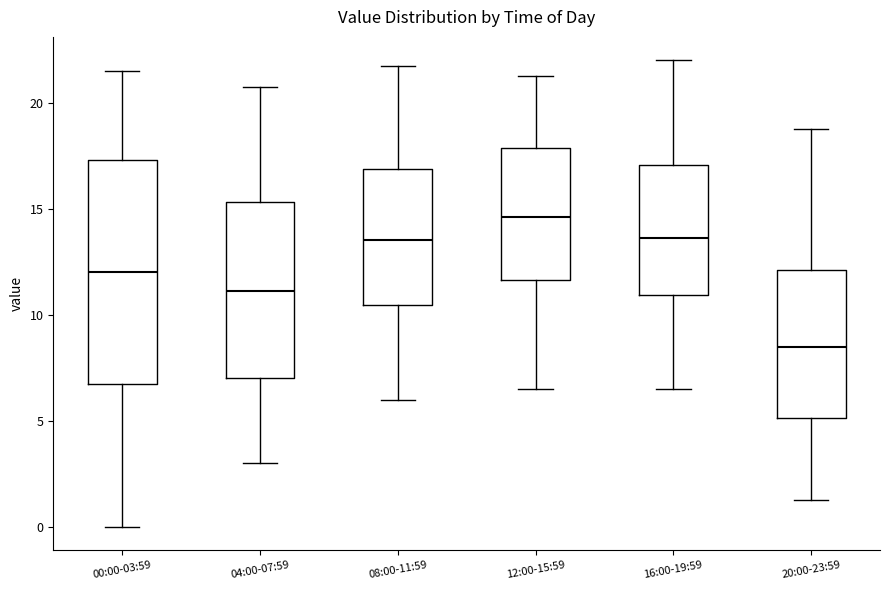

Reading left to right, transcribe this box plot: for each box, give where its median line is, the range the box spans, and where its two whiskers end, as read against the y-axis. The values are not printed on the chart, so give them approximately, as read against the axis.

00:00-03:59: median 12.0, box 7.0 to 17.5, whiskers 0.0 to 21.5
04:00-07:59: median 11.0, box 7.0 to 15.5, whiskers 3.0 to 21.0
08:00-11:59: median 13.5, box 10.5 to 17.0, whiskers 6.0 to 22.0
12:00-15:59: median 14.5, box 11.5 to 18.0, whiskers 6.5 to 21.5
16:00-19:59: median 13.5, box 11.0 to 17.0, whiskers 6.5 to 22.0
20:00-23:59: median 8.5, box 5.0 to 12.0, whiskers 1.5 to 19.0